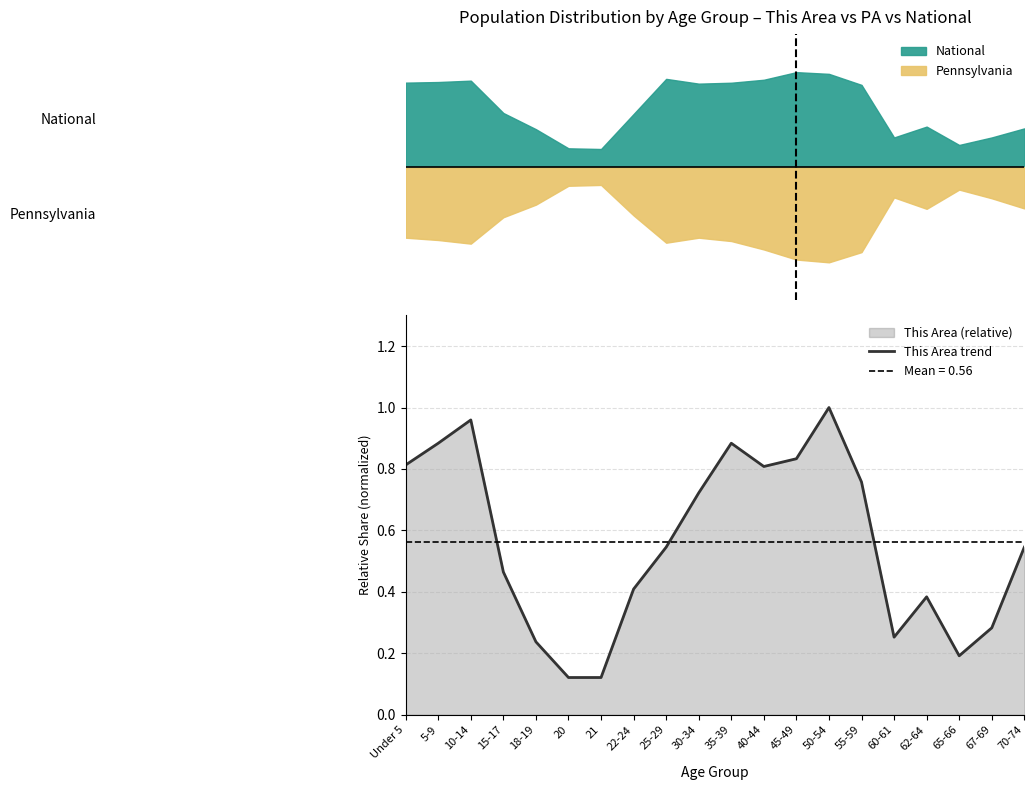

Rank the categories by value from lowest to highest.

20, 21, 65-66, 18-19, 60-61, 67-69, 62-64, 22-24, 15-17, 25-29, 70-74, 30-34, 55-59, 40-44, Under 5, 45-49, 5-9, 35-39, 10-14, 50-54